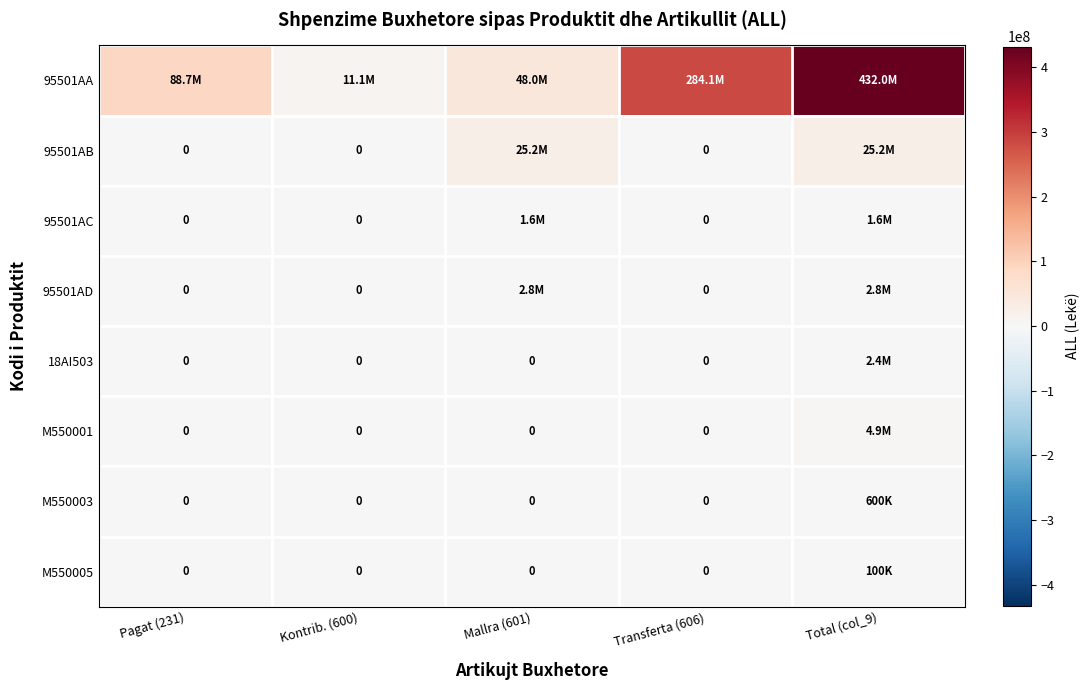

At which category is the sum across all series the highest?

Total (col_9)